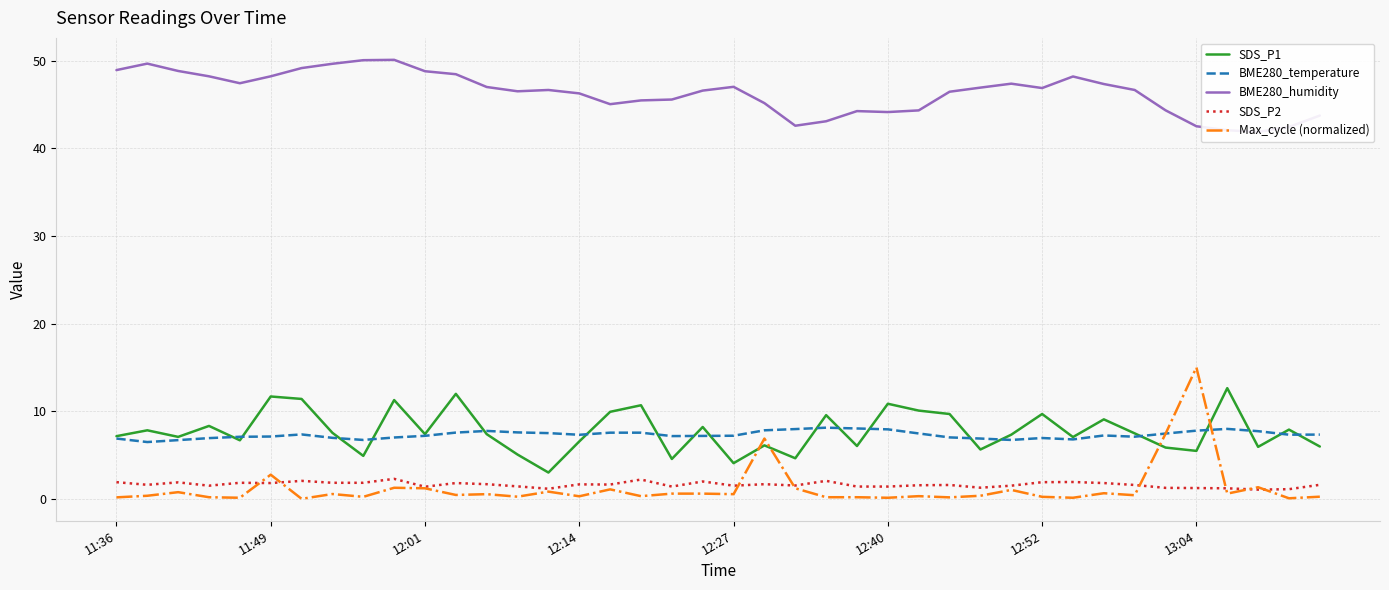

What are all the series names shown in the legend?

SDS_P1, BME280_temperature, BME280_humidity, SDS_P2, Max_cycle (normalized)